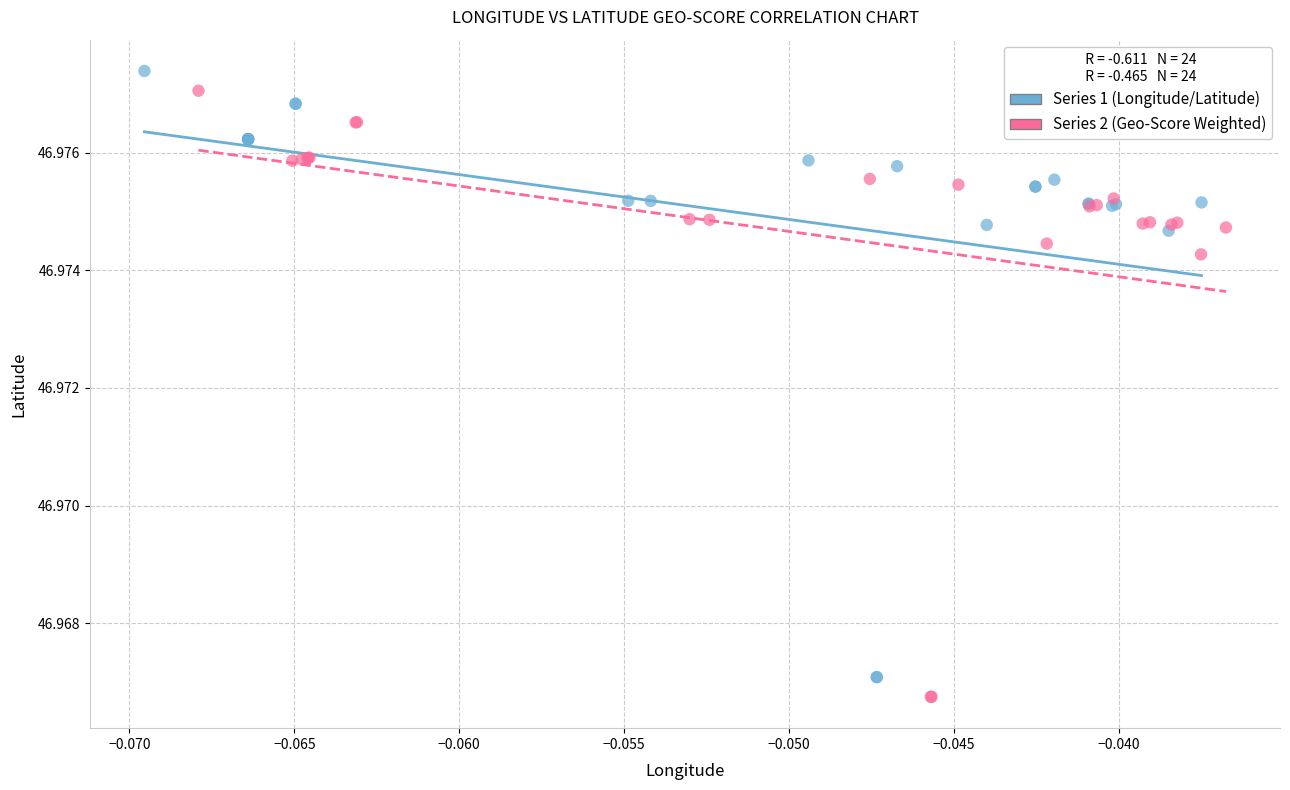

What are all the series names shown in the legend?

Series 1 (Longitude/Latitude), Series 2 (Geo-Score Weighted)